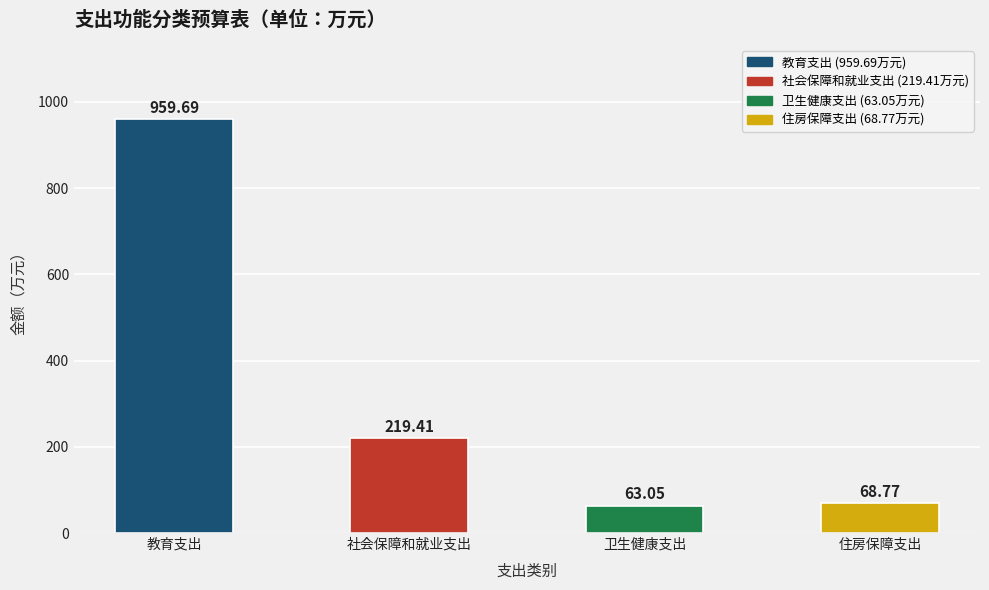

What is the label of the 1st bar from the left?

教育支出